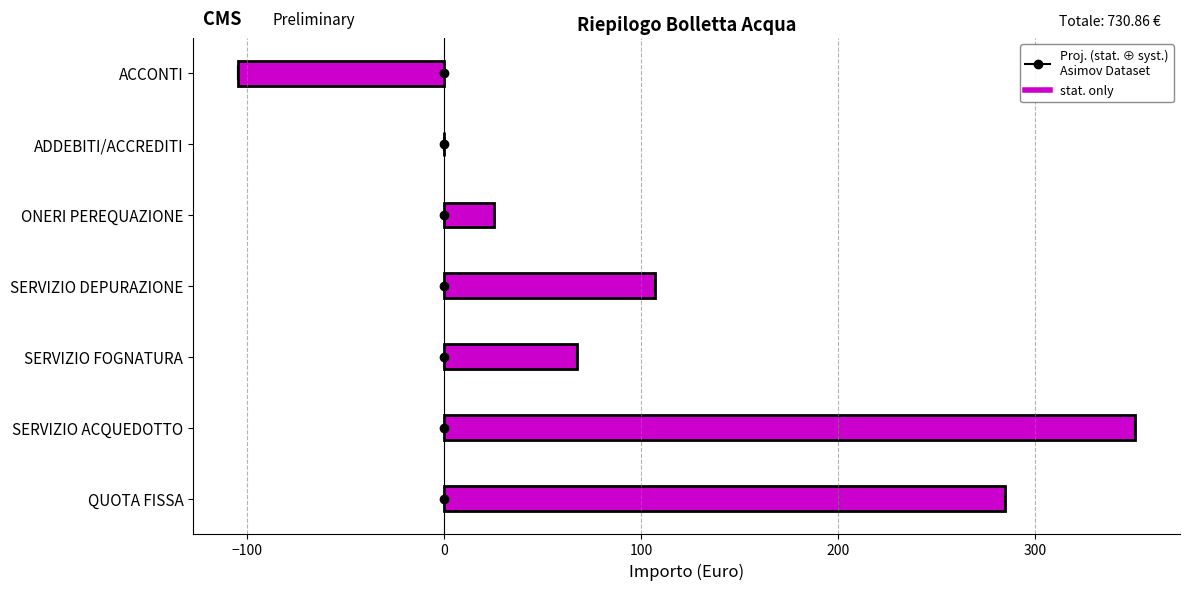

How many negative values are there?

1